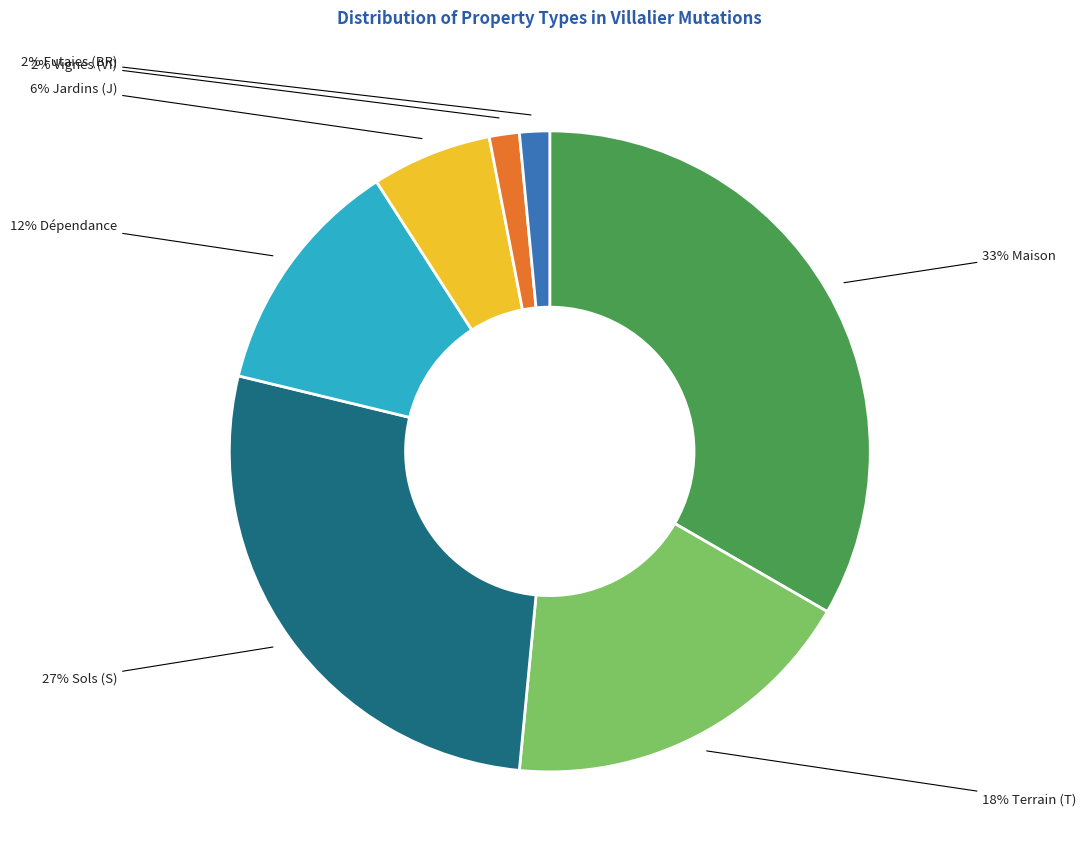

To the nearest percent, what is the average slice percentage?

14%